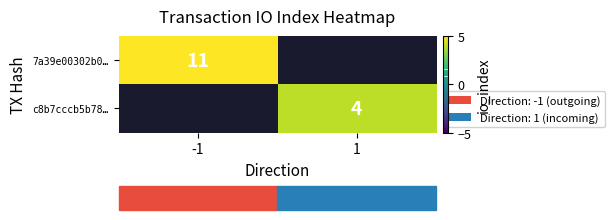

The 7a39e00302b0… series shows 11 at -1. True or false?

True